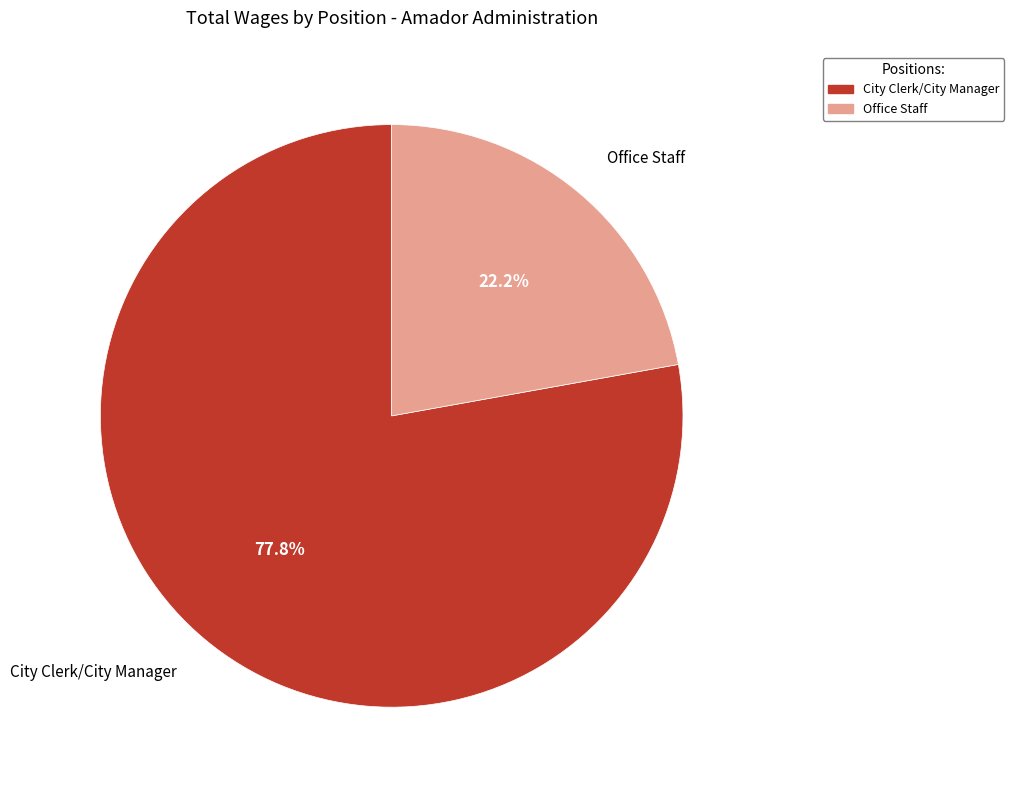

What percentage do City Clerk/City Manager and Office Staff together represent?

100.0%